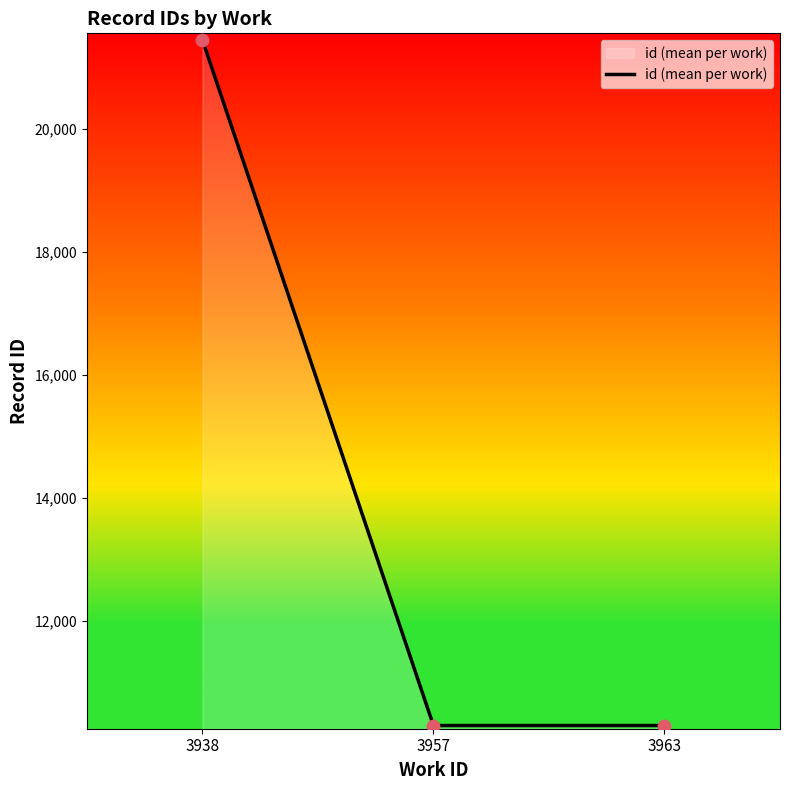

What is the ratio of the value at 3963 to the value at 3957?

1.0